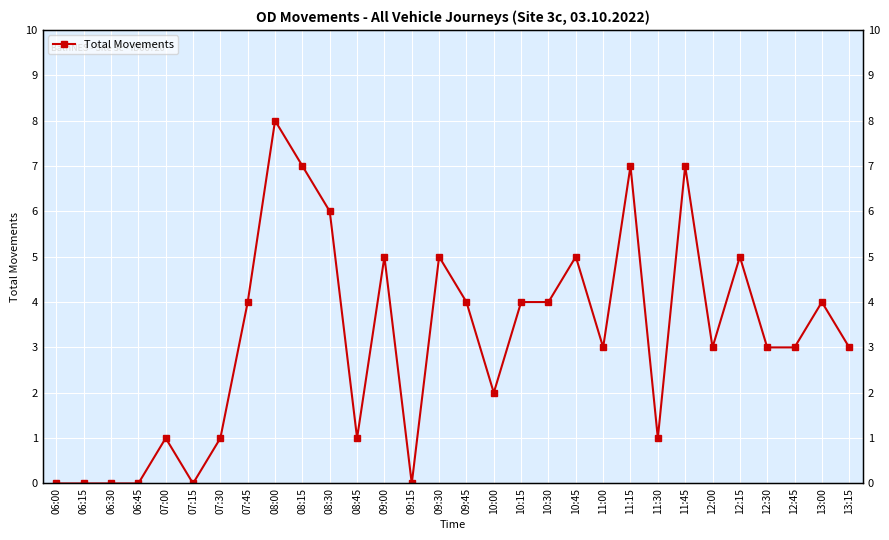

Reading right to left, list all the values displayed in this chart.

3	4	3	3	5	3	7	1	7	3	5	4	4	2	4	5	0	5	1	6	7	8	4	1	0	1	0	0	0	0